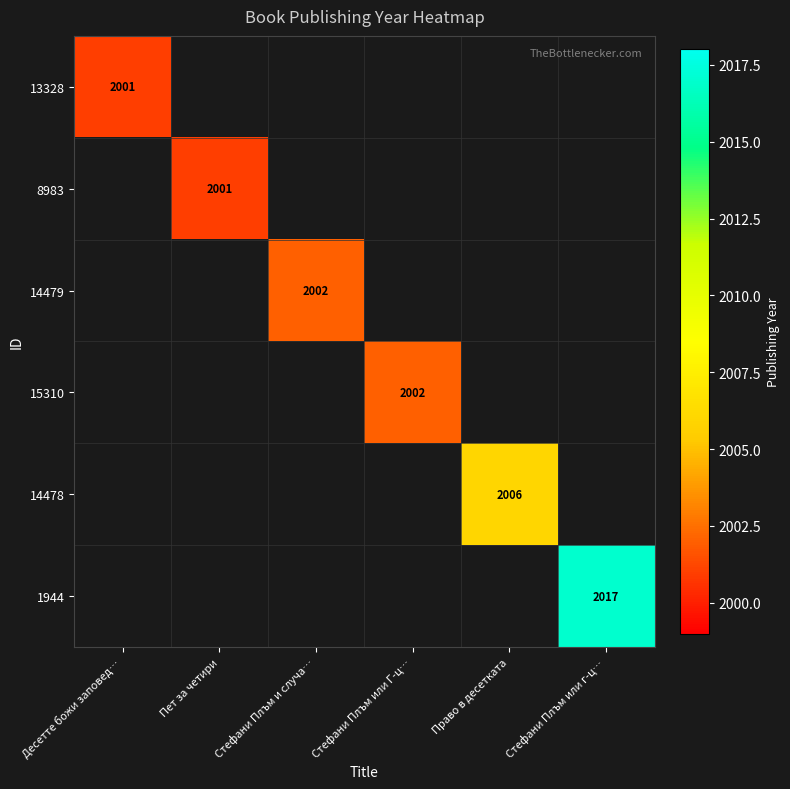

True or false: 1944 has a value of 3098 at Стефани Плъм или г-ц….

False